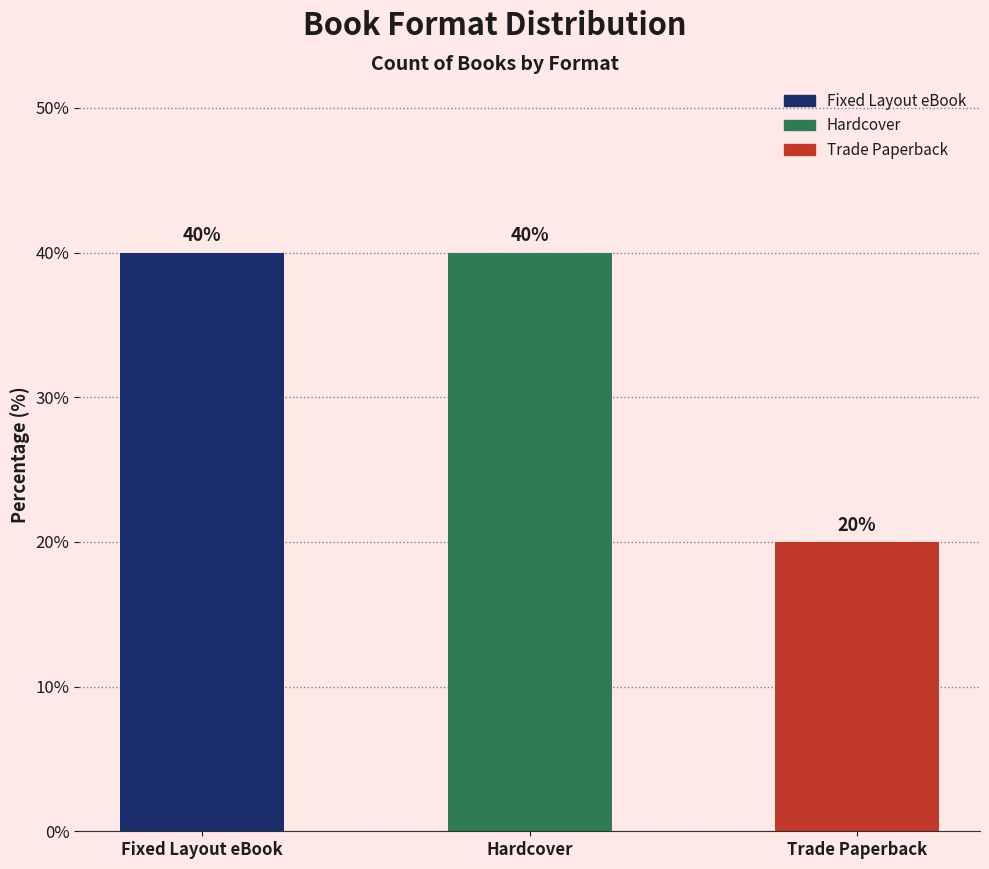

Count the values in the range 20 to 40.

3